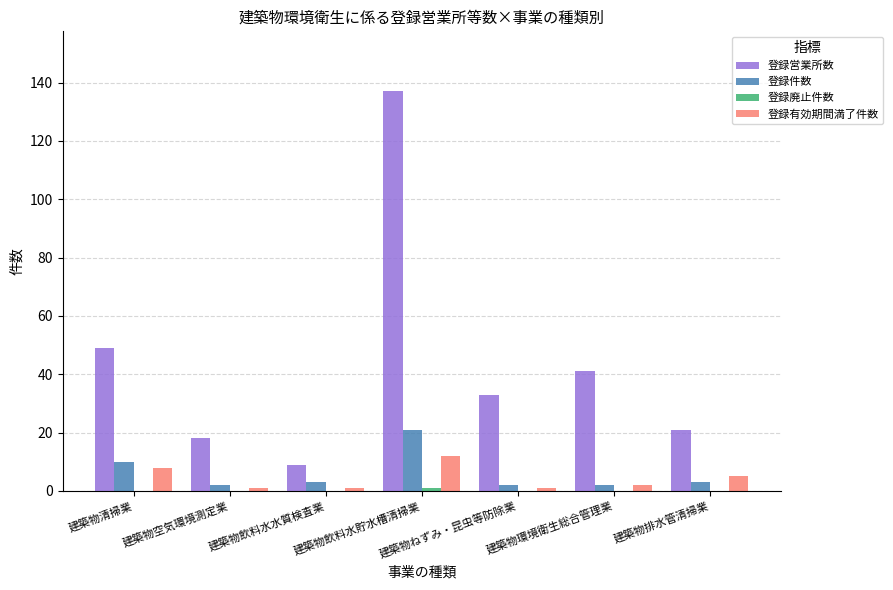

At which label does 登録有効期間満了件数 first exceed 2?

建築物清掃業